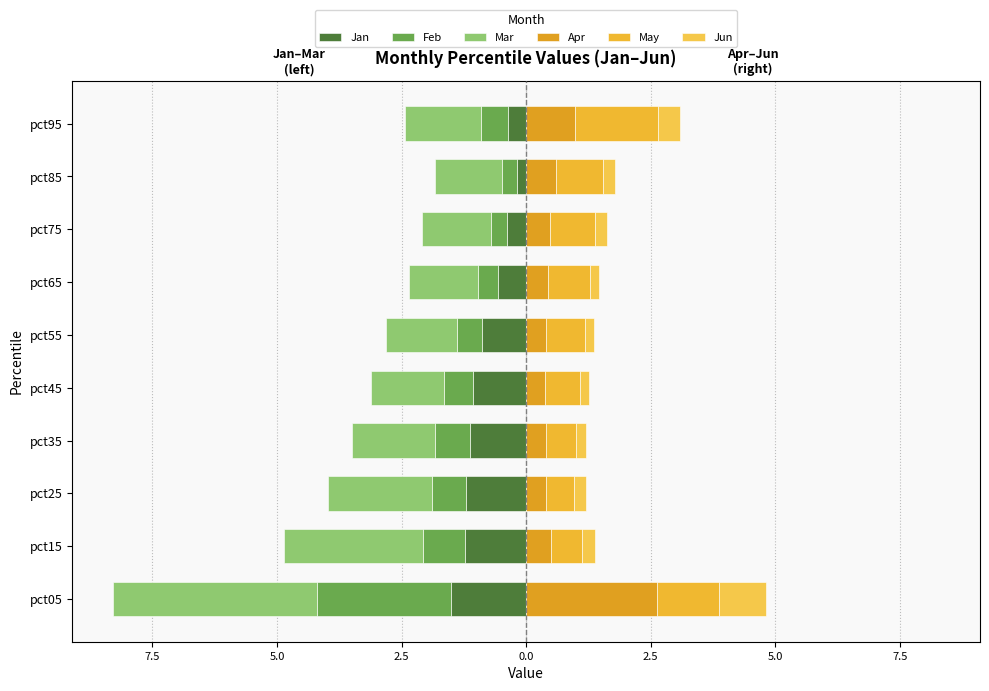

How many bars are there in total?

60